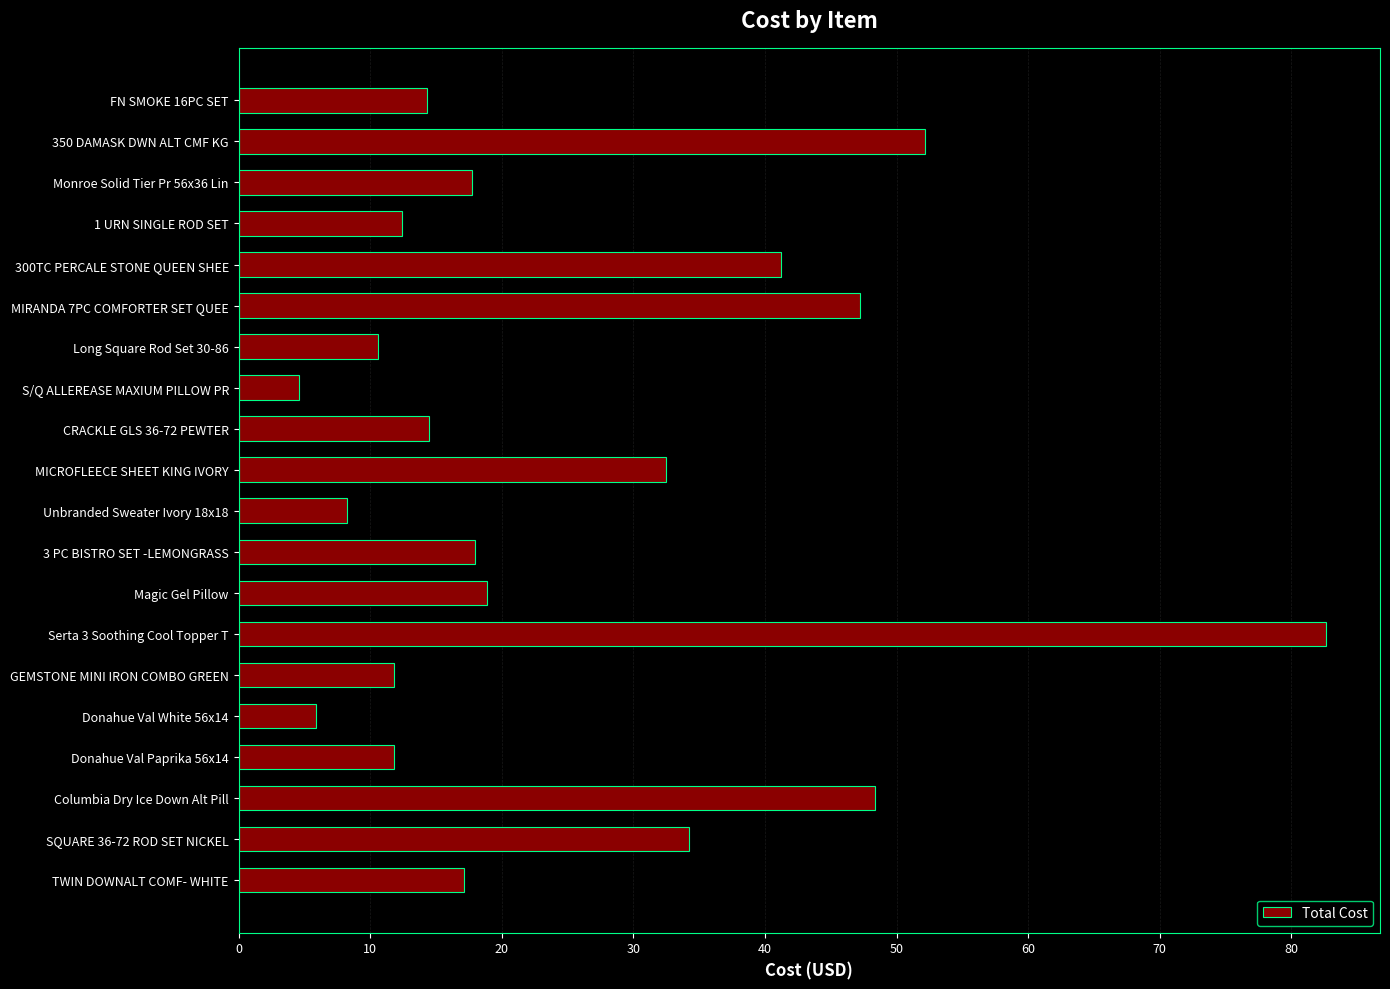

How many bars are there in total?

20